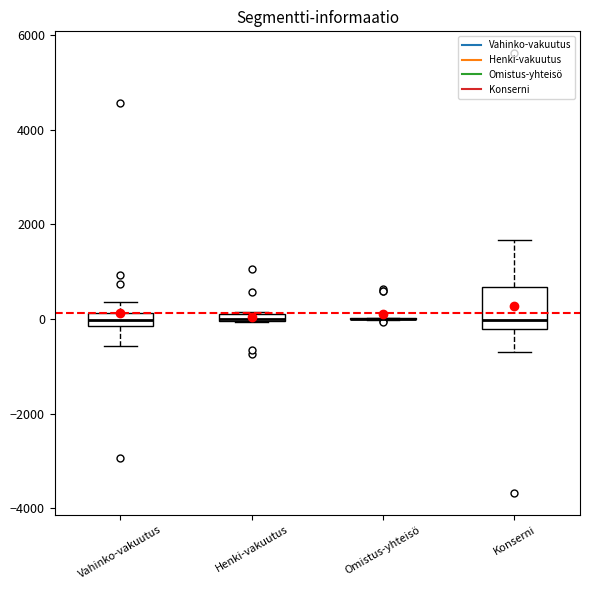

Where is the lower edge of the box for Henki-vakuutus on the y-axis? The values are not printed on the chart, so give them approximately, as read against the axis.

0